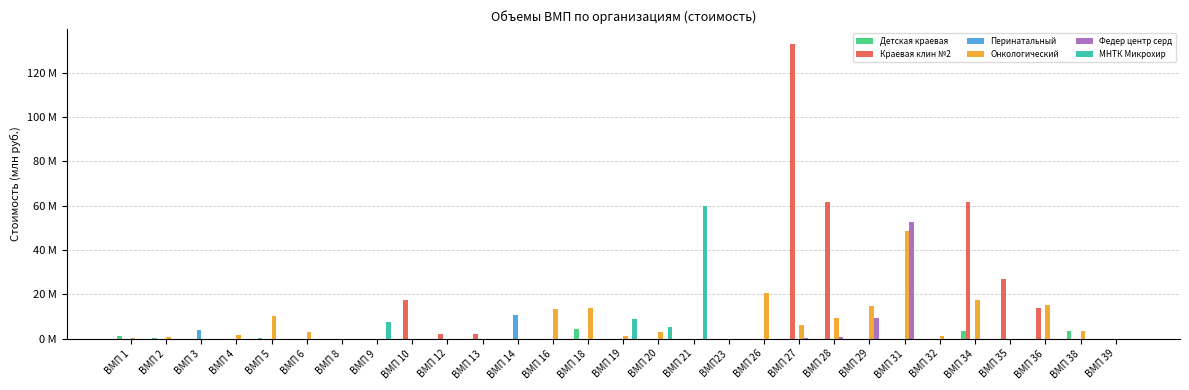

What are all the series names shown in the legend?

Детская краевая, Краевая клин №2, Перинатальный, Онкологический, Федер центр серд, МНТК Микрохир